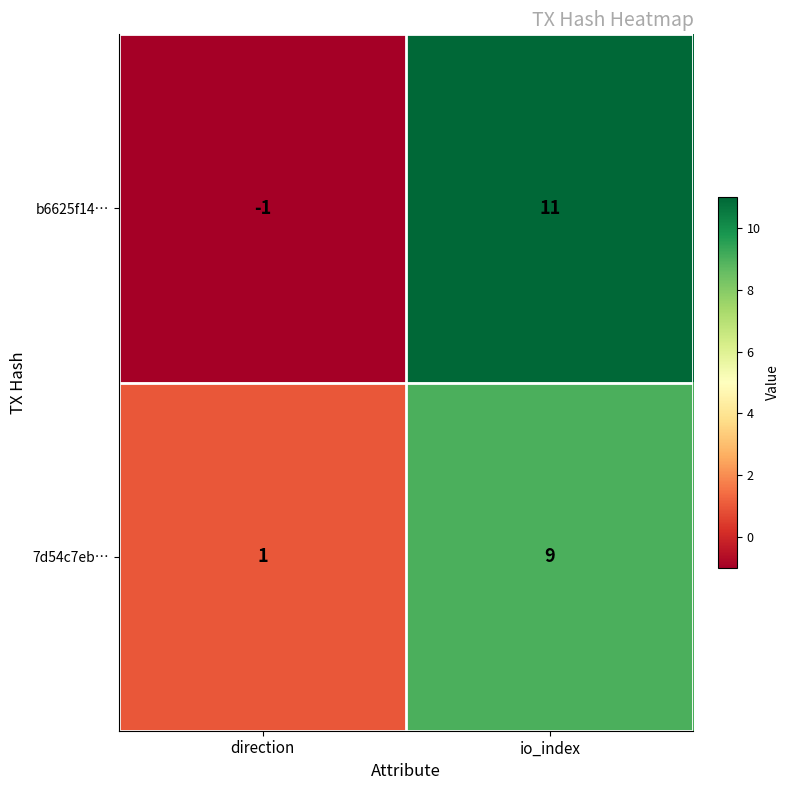

Reading left to right, what are all the values shown in this chart?

b6625f14…: -1	11
7d54c7eb…: 1	9